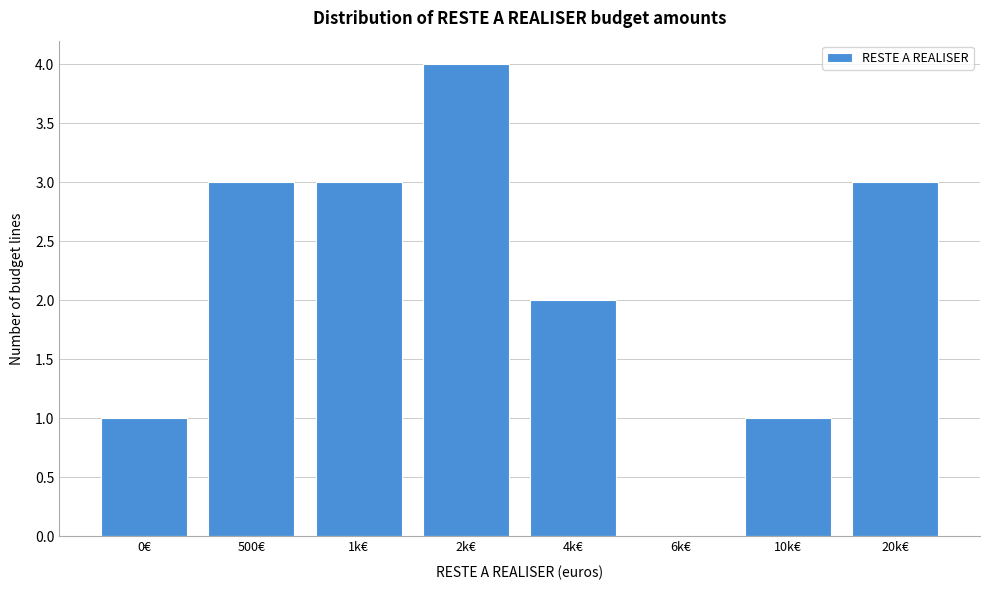

Reading left to right, extract all data points from this chart.

0€=1	500€=3	1k€=3	2k€=4	4k€=2	6k€=0	10k€=1	20k€=3